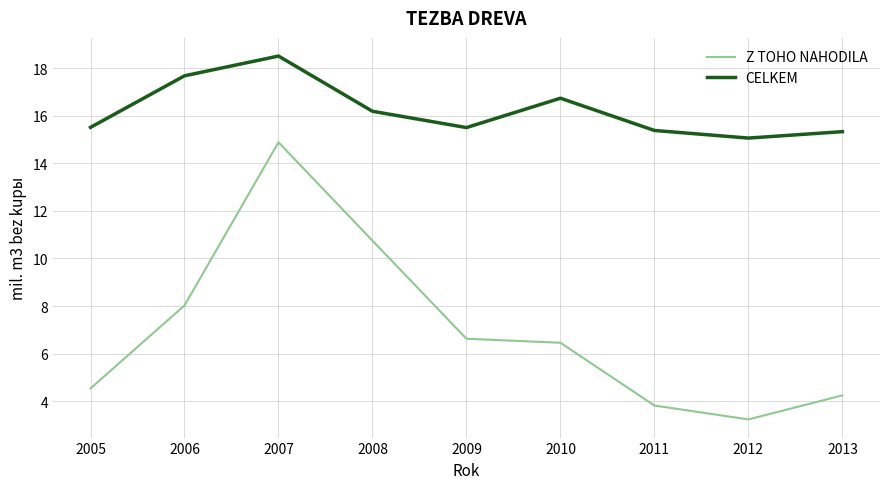

How many lines are shown in the chart?

2